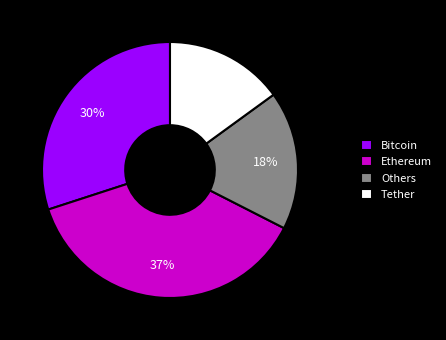

Is there any slice that represents more than half of the pie?

No